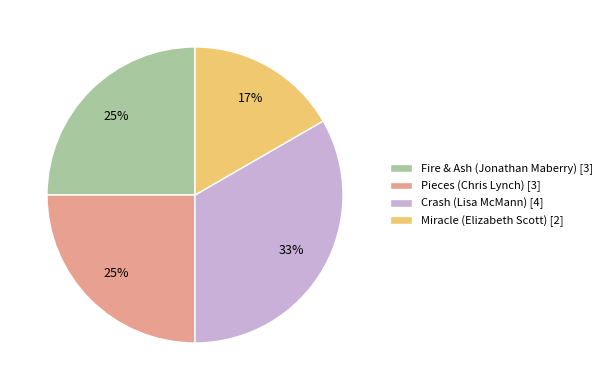

Which category has the biggest portion of the pie?

Crash (Lisa McMann)